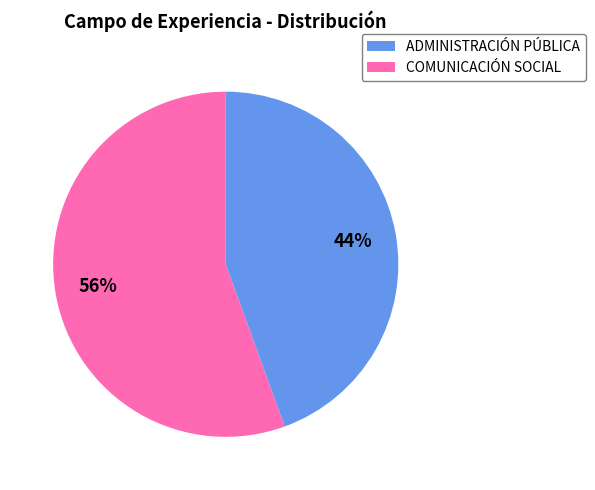

Count the number of slices in the pie.

2